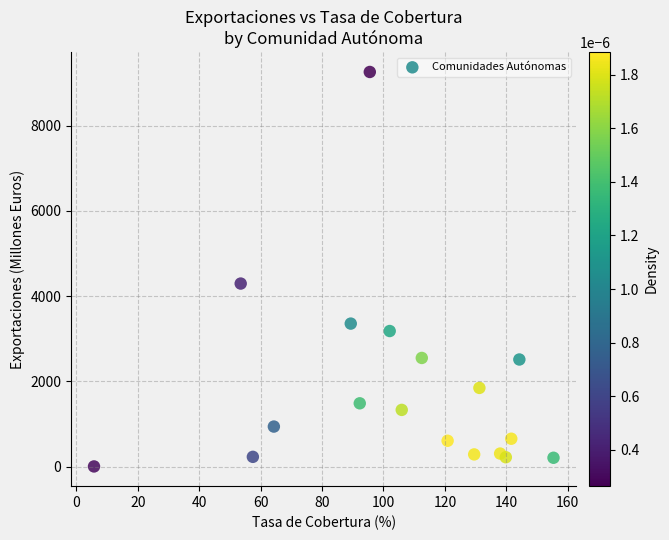

What is the range of Y values (max minus min)?

9261.1